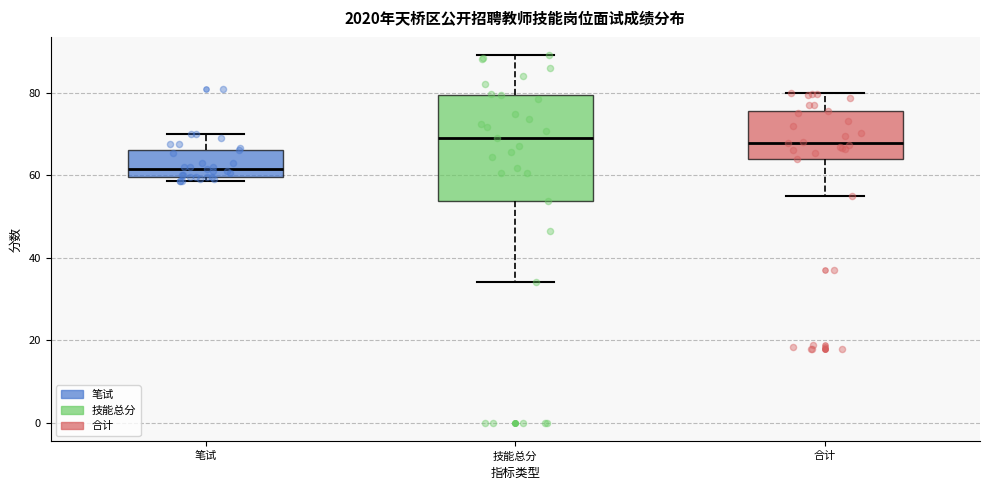

Reading left to right, transcribe this box plot: for each box, give where its median line is, the range the box spans, and where its two whiskers end, as read against the y-axis. The values are not printed on the chart, so give them approximately, as read against the axis.

笔试: median 62, box 60 to 66, whiskers 58 to 70
技能总分: median 68, box 54 to 80, whiskers 34 to 90
合计: median 68, box 64 to 76, whiskers 54 to 80